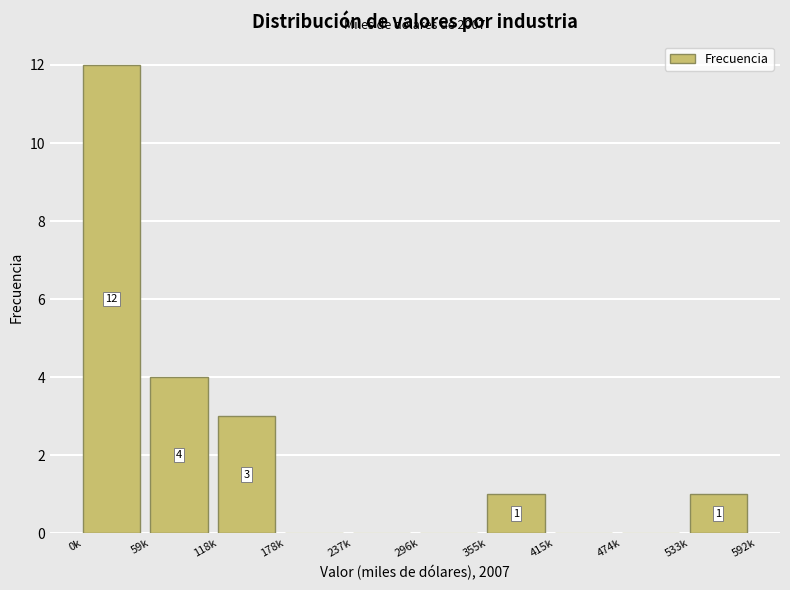

Reading left to right, what are all the values shown in this chart?

0k=12	59k=4	118k=3	178k=0	237k=0	296k=0	355k=1	415k=0	474k=0	533k=1